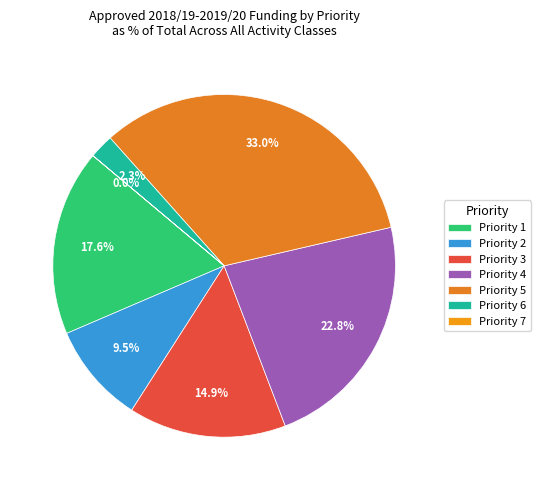

Is Priority 2 the majority of the pie?

No